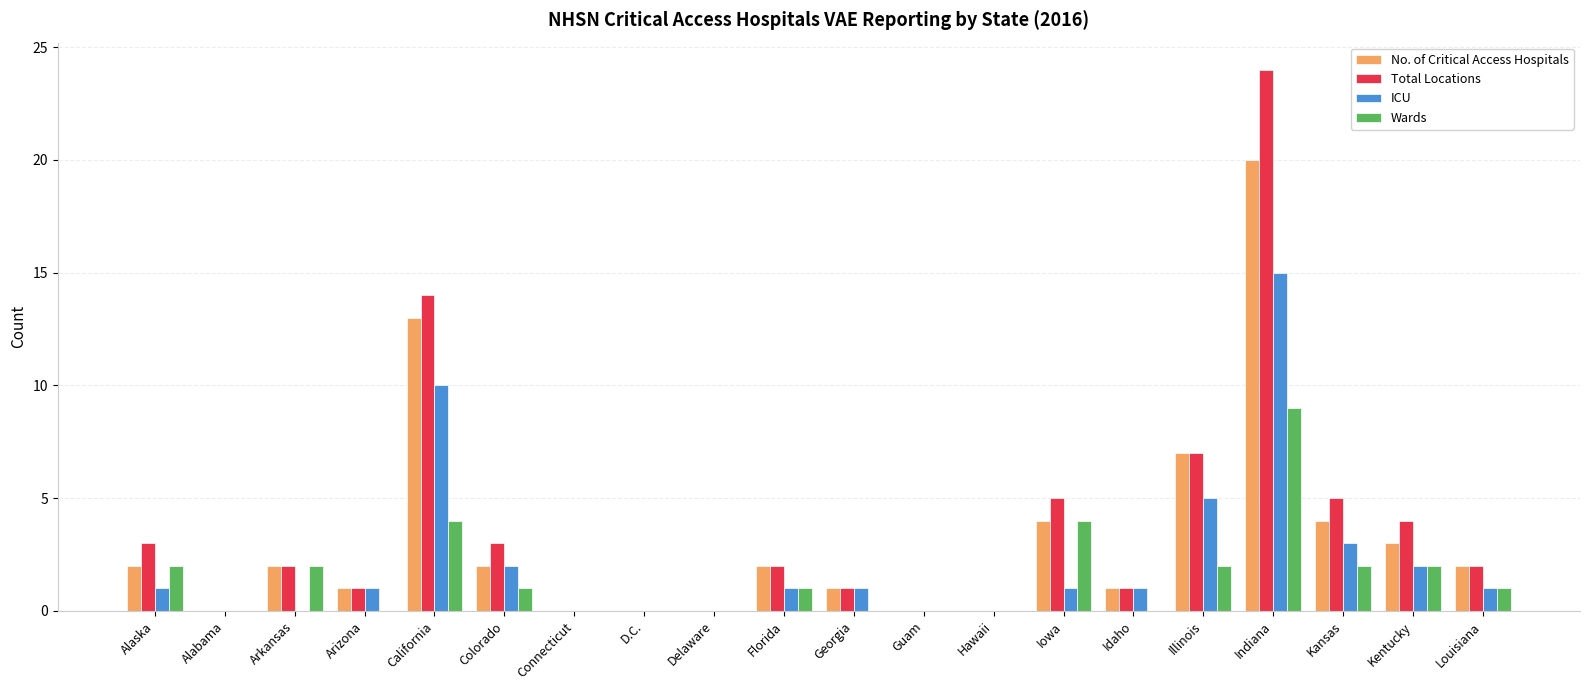

What is the sum of the Total Locations values at Kentucky and Florida?

6